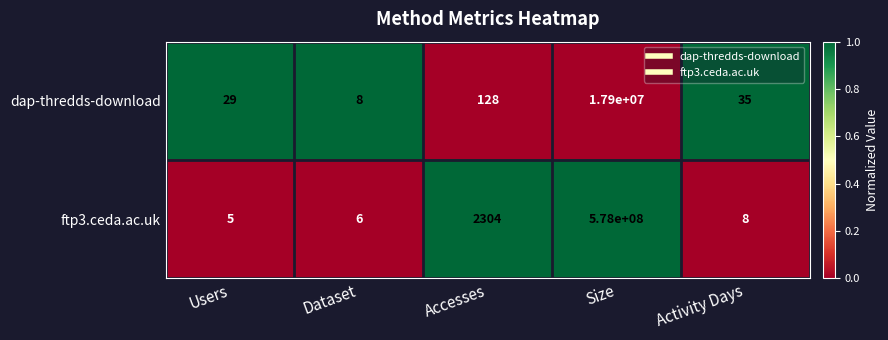

What is the average value of the dap-thredds-download series?

3580040